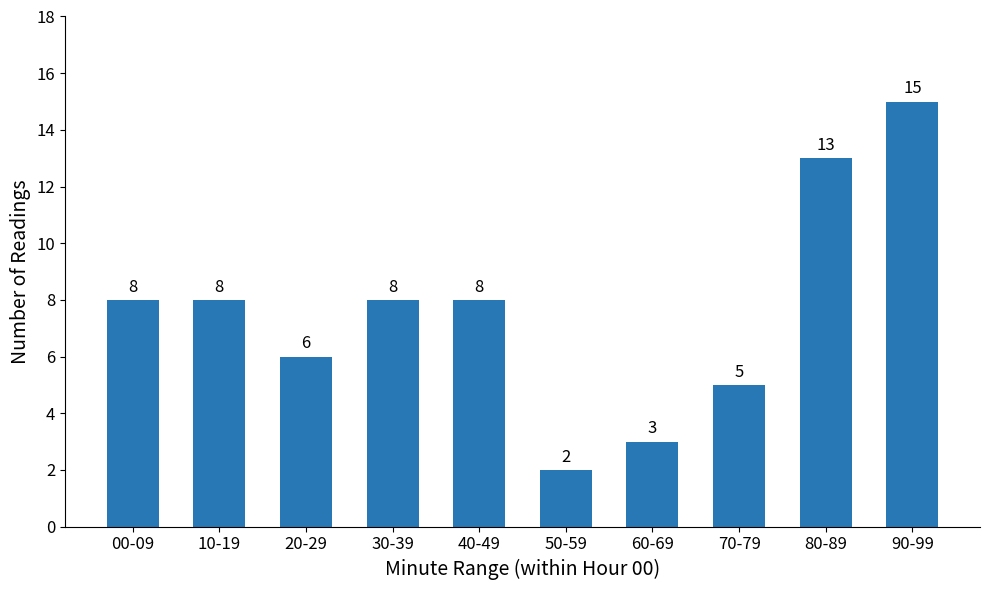

What is the sum of the values at 10-19 and 70-79?

13